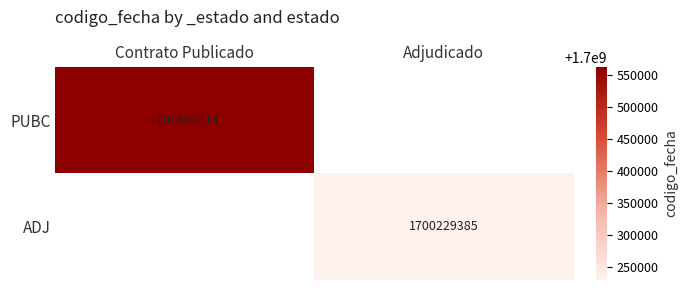

The PUBC series shows 1700563114 at Contrato Publicado. True or false?

True